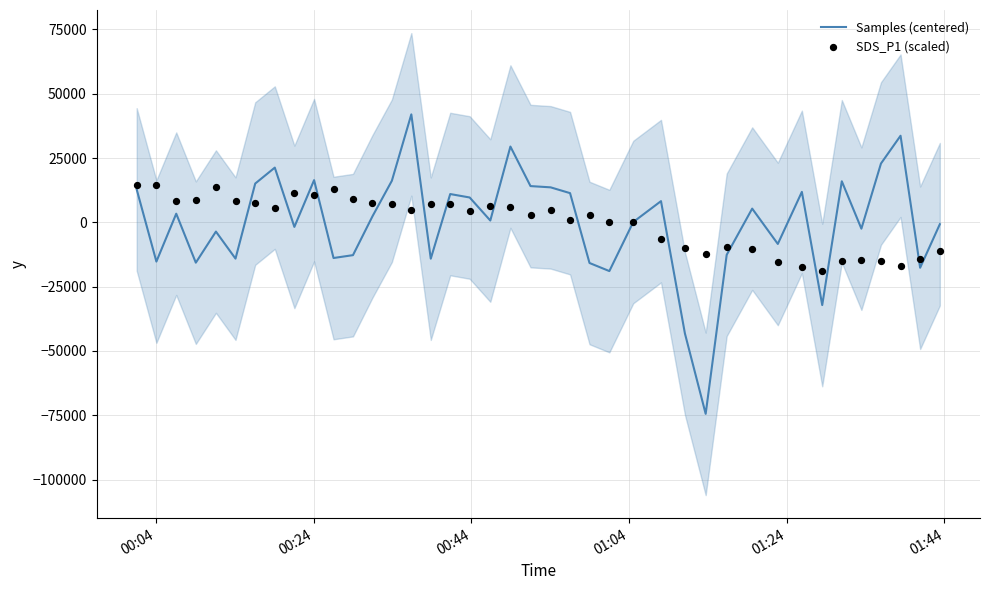

What are all the series names shown in the legend?

Samples (centered), SDS_P1 (scaled)